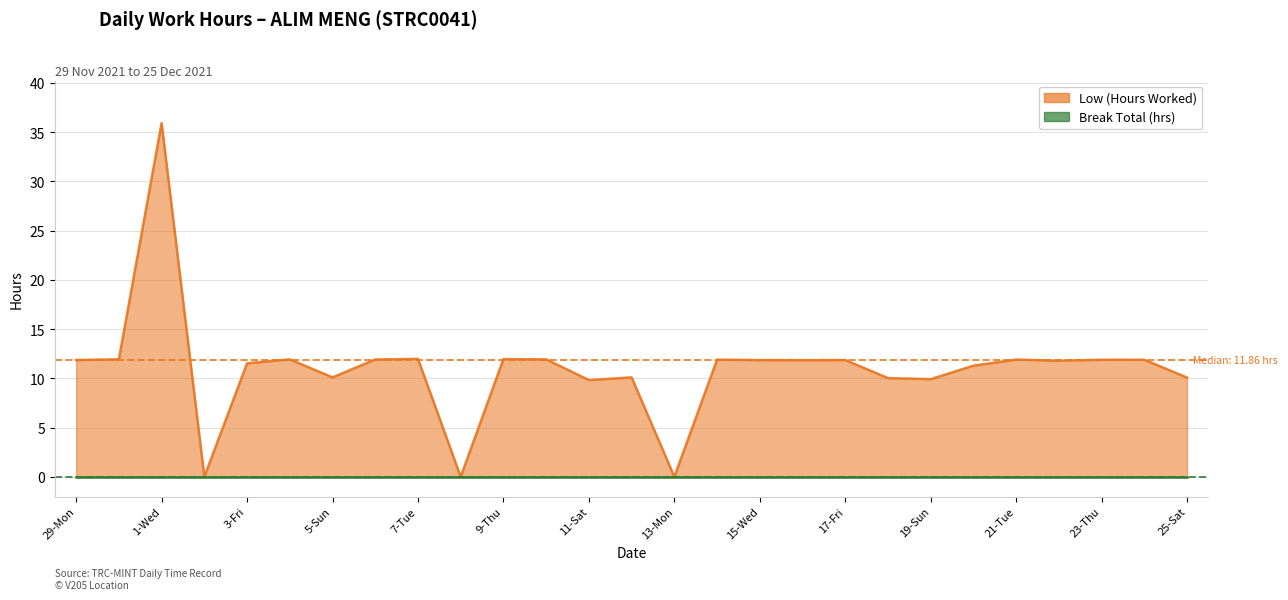

Where does the data first go above 11?

29-Mon